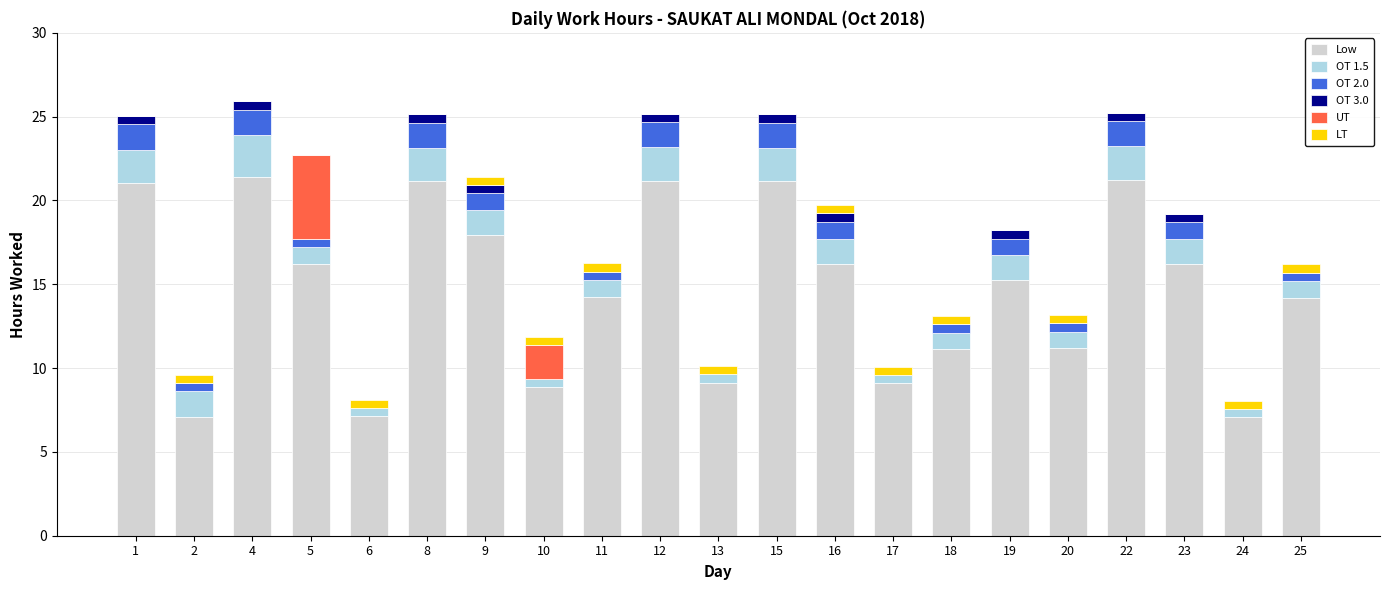

Are the bars grouped side by side (vs. stacked)?

No